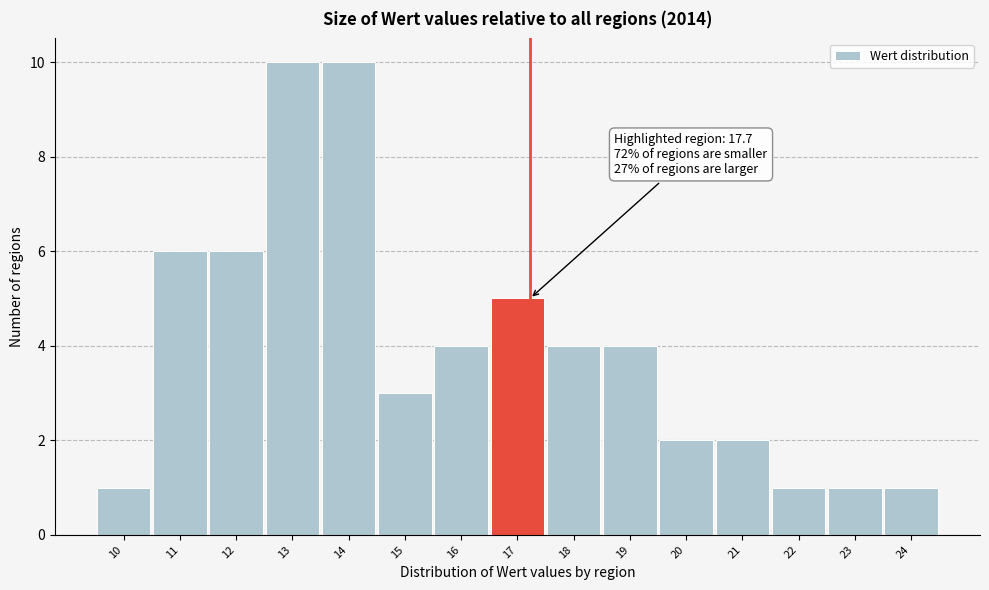

Reading left to right, list all the values displayed in this chart.

1	6	6	10	10	3	4	5	4	4	2	2	1	1	1